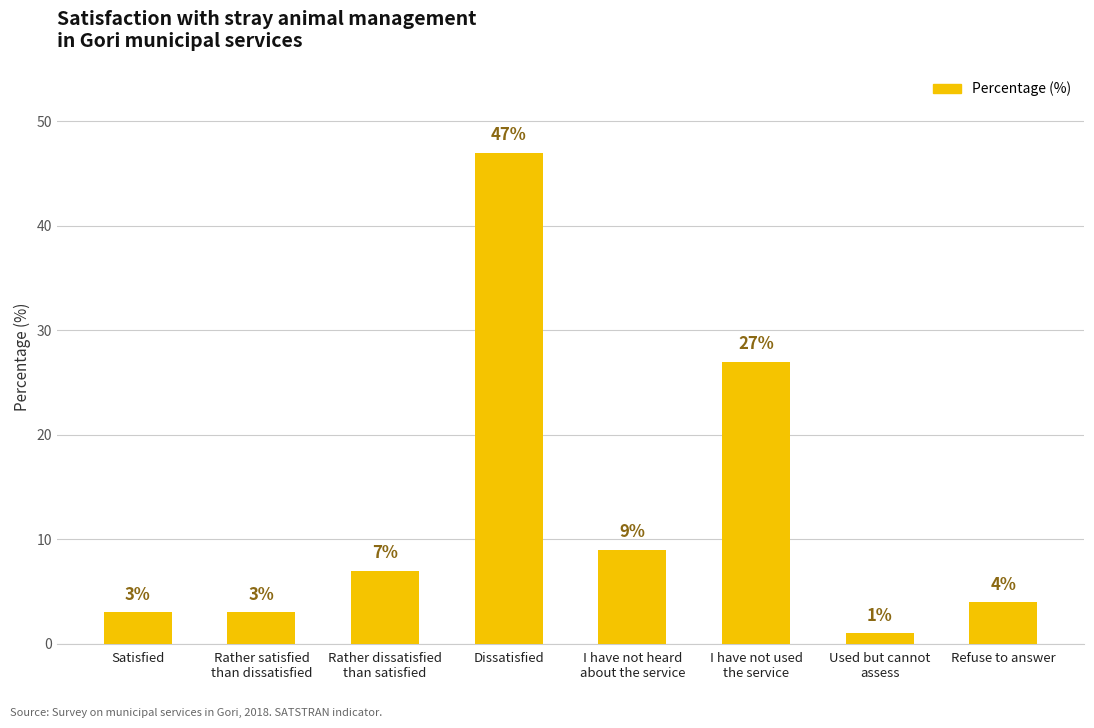

Is it true that the value at Refuse to answer is 4?

True